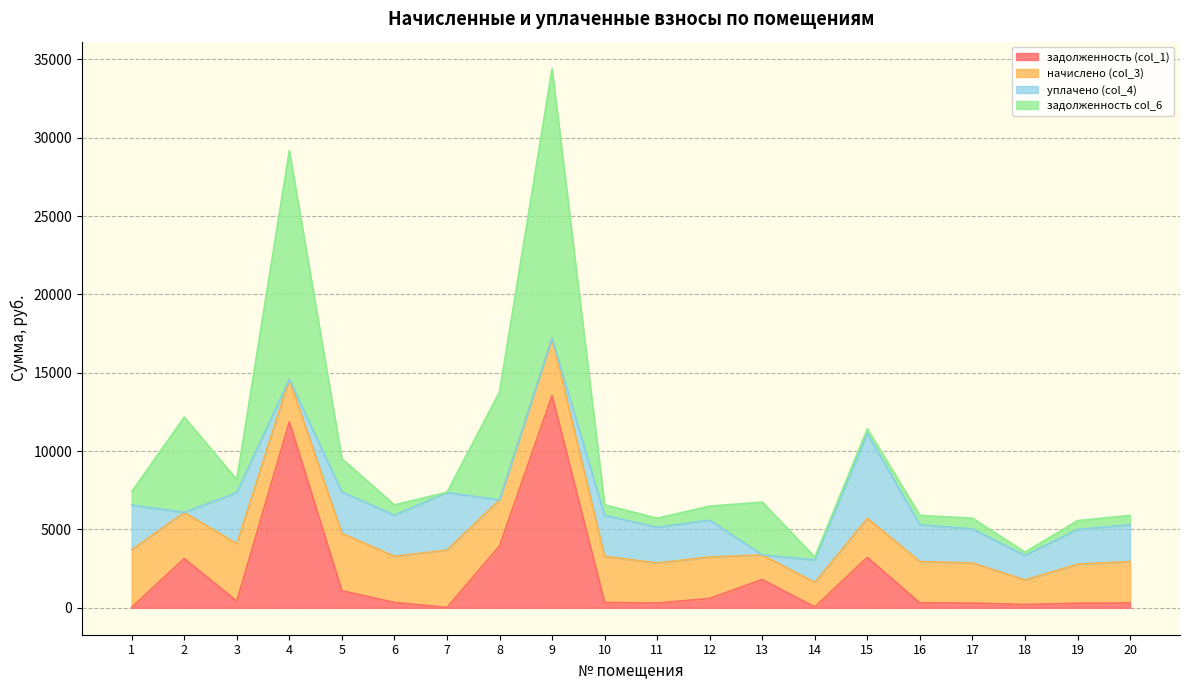

Reading left to right, what are all the values shown in this chart?

задолженность (col_1): 1=31.9	2=3137.2	3=422.8	4=11865.6	5=1084.0	6=339.4	7=15.1	8=3939.0	9=13533.7	10=339.4	11=296.3	12=598.8	13=1801.1	14=49.8	15=3217.1	16=304.9	17=296.1	18=206.8	19=287.3	20=304.6
начислено (col_3): 1=3669.3	2=2945.2	3=3669.3	4=2714.8	5=3669.3	6=2945.2	7=3669.3	8=2945.2	9=3669.3	10=2945.2	11=2561.2	12=2643.8	13=1569.8	14=1569.8	15=2493.2	16=2643.8	17=2561.2	18=1569.8	19=2493.2	20=2643.8
уплачено (col_4): 1=2853.9	2=0.0	3=3261.6	4=0.0	5=2642.6	6=2619.1	7=3669.3	8=0.0	9=0.0	10=2617.9	11=2276.6	12=2350.1	13=0.0	14=1438.3	15=5423.0	16=2349.8	17=2174.4	18=1569.8	19=2216.2	20=2350.1
задолженность col_6: 1=847.3	2=6082.4	3=830.5	4=14580.4	5=2110.7	6=665.4	7=15.1	8=6884.2	9=17203.0	10=666.6	11=580.9	12=892.5	13=3370.9	14=181.3	15=287.3	16=598.9	17=682.9	18=206.8	19=564.3	20=598.4